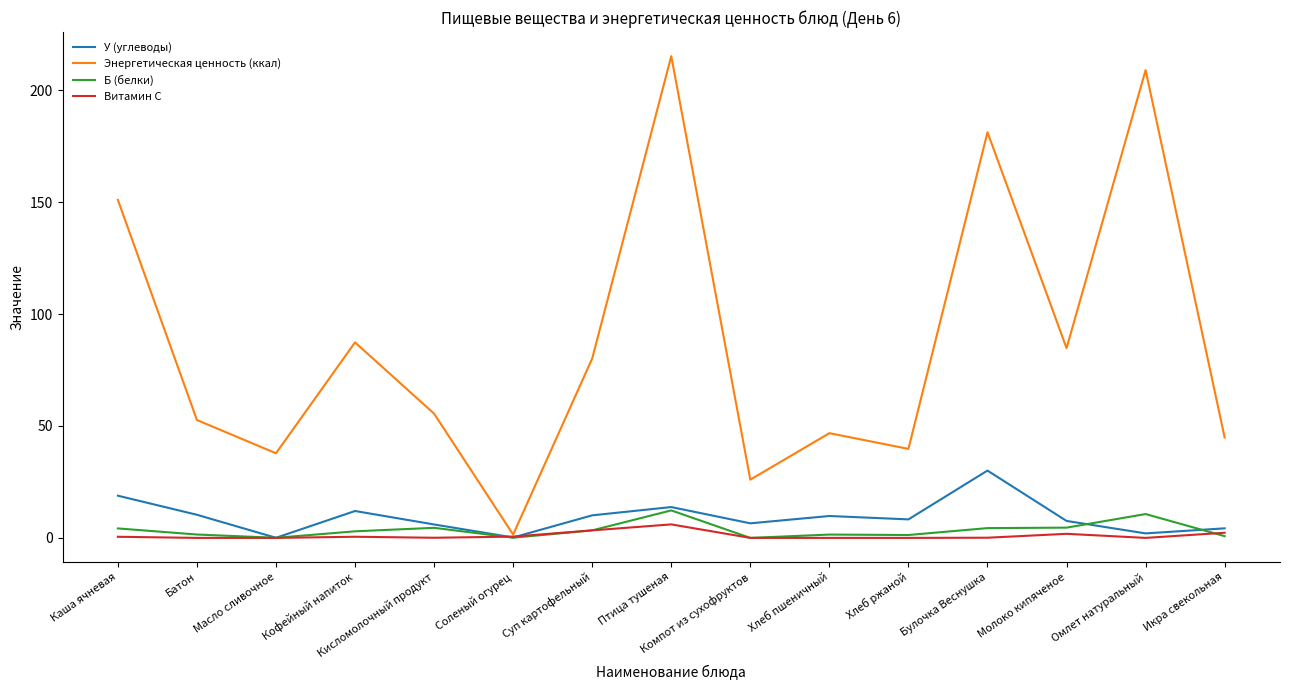

True or false: Б (белки) has more than 1 interior local peaks.

True